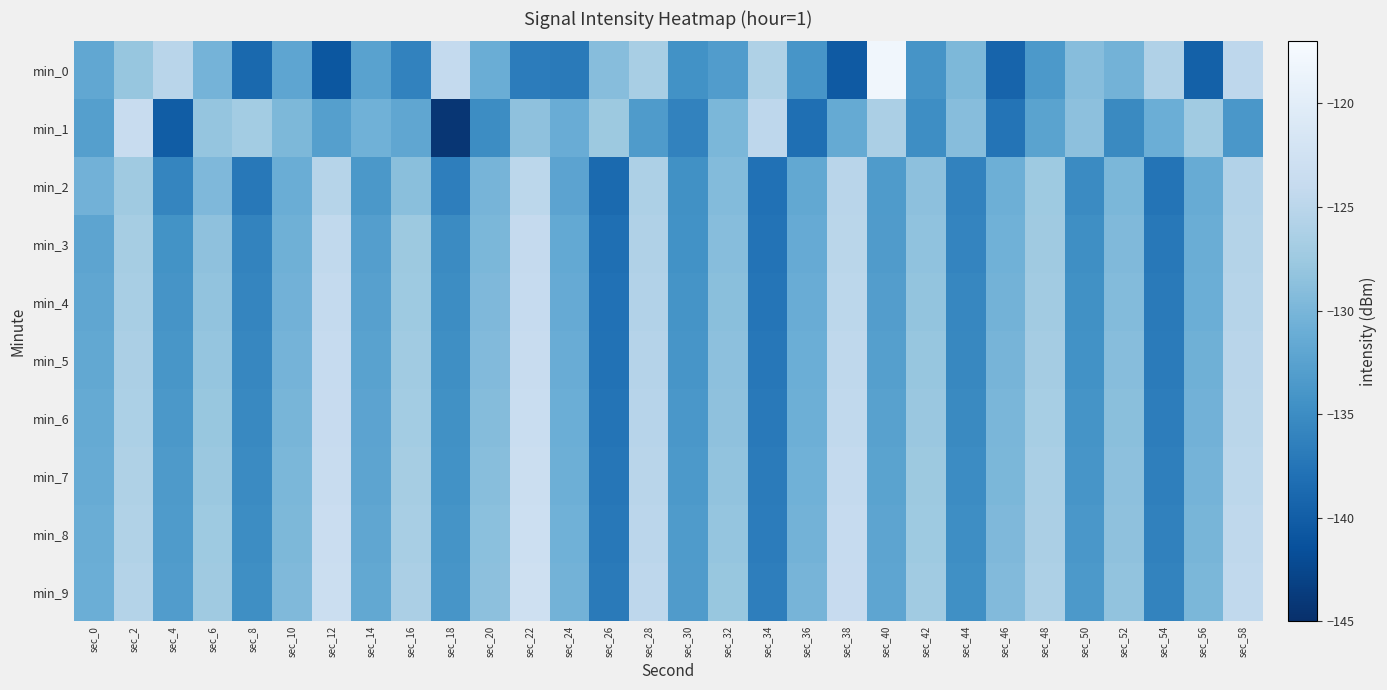

Reading right to left, transcribe all the data shown in this chart.

min_0: sec_58=-124.7	sec_56=-139.7	sec_54=-126.0	sec_52=-130.4	sec_50=-129.1	sec_48=-133.6	sec_46=-139.3	sec_44=-129.7	sec_42=-134.1	sec_40=-117.9	sec_38=-140.5	sec_36=-134.0	sec_34=-126.0	sec_32=-133.1	sec_30=-134.5	sec_28=-126.5	sec_26=-129.1	sec_24=-137.0	sec_22=-136.8	sec_20=-131.1	sec_18=-124.2	sec_16=-136.1	sec_14=-132.4	sec_12=-140.7	sec_10=-132.0	sec_8=-138.8	sec_6=-130.3	sec_4=-125.1	sec_2=-128.0	sec_0=-131.8
min_1: sec_58=-133.8	sec_56=-127.2	sec_54=-130.9	sec_52=-135.3	sec_50=-128.7	sec_48=-132.4	sec_46=-137.6	sec_44=-129.1	sec_42=-134.9	sec_40=-126.3	sec_38=-131.5	sec_36=-138.2	sec_34=-124.7	sec_32=-129.8	sec_30=-136.1	sec_28=-133.4	sec_26=-127.6	sec_24=-131.2	sec_22=-128.5	sec_20=-135.0	sec_18=-144.3	sec_16=-131.9	sec_14=-130.6	sec_12=-132.8	sec_10=-129.7	sec_8=-127.0	sec_6=-128.1	sec_4=-140.1	sec_2=-123.6	sec_0=-132.8
min_2: sec_58=-125.7	sec_56=-131.3	sec_54=-137.6	sec_52=-129.9	sec_50=-135.2	sec_48=-127.5	sec_46=-130.8	sec_44=-136.1	sec_42=-128.6	sec_40=-133.4	sec_38=-125.2	sec_36=-131.7	sec_34=-137.9	sec_32=-129.3	sec_30=-134.6	sec_28=-126.1	sec_26=-138.7	sec_24=-132.3	sec_22=-124.8	sec_20=-130.2	sec_18=-136.5	sec_16=-128.9	sec_14=-133.7	sec_12=-125.4	sec_10=-131.1	sec_8=-137.2	sec_6=-129.6	sec_4=-135.8	sec_2=-127.3	sec_0=-130.5
min_3: sec_58=-125.6	sec_56=-131.1	sec_54=-137.2	sec_52=-129.5	sec_50=-134.8	sec_48=-127.3	sec_46=-130.6	sec_44=-135.9	sec_42=-128.4	sec_40=-133.2	sec_38=-125.0	sec_36=-131.4	sec_34=-137.7	sec_32=-129.1	sec_30=-134.4	sec_28=-125.9	sec_26=-138.2	sec_24=-131.6	sec_22=-124.1	sec_20=-129.8	sec_18=-135.2	sec_16=-127.6	sec_14=-132.9	sec_12=-124.4	sec_10=-130.7	sec_8=-136.0	sec_6=-128.5	sec_4=-134.3	sec_2=-126.8	sec_0=-132.1
min_4: sec_58=-125.4	sec_56=-130.9	sec_54=-137.0	sec_52=-129.3	sec_50=-134.6	sec_48=-127.1	sec_46=-130.4	sec_44=-135.7	sec_42=-128.2	sec_40=-133.0	sec_38=-124.8	sec_36=-131.2	sec_34=-137.5	sec_32=-128.9	sec_30=-134.2	sec_28=-125.7	sec_26=-138.0	sec_24=-131.4	sec_22=-123.9	sec_20=-129.6	sec_18=-135.0	sec_16=-127.4	sec_14=-132.7	sec_12=-124.2	sec_10=-130.5	sec_8=-135.8	sec_6=-128.3	sec_4=-134.1	sec_2=-126.6	sec_0=-131.9
min_5: sec_58=-125.2	sec_56=-130.7	sec_54=-136.8	sec_52=-129.1	sec_50=-134.4	sec_48=-126.9	sec_46=-130.2	sec_44=-135.5	sec_42=-128.0	sec_40=-132.8	sec_38=-124.6	sec_36=-131.0	sec_34=-137.3	sec_32=-128.7	sec_30=-134.0	sec_28=-125.5	sec_26=-137.8	sec_24=-131.2	sec_22=-123.7	sec_20=-129.4	sec_18=-134.8	sec_16=-127.2	sec_14=-132.5	sec_12=-124.0	sec_10=-130.3	sec_8=-135.6	sec_6=-128.1	sec_4=-133.9	sec_2=-126.4	sec_0=-131.7
min_6: sec_58=-125.0	sec_56=-130.5	sec_54=-136.6	sec_52=-128.9	sec_50=-134.2	sec_48=-126.7	sec_46=-130.0	sec_44=-135.3	sec_42=-127.8	sec_40=-132.6	sec_38=-124.4	sec_36=-130.8	sec_34=-137.1	sec_32=-128.5	sec_30=-133.8	sec_28=-125.3	sec_26=-137.6	sec_24=-131.0	sec_22=-123.5	sec_20=-129.2	sec_18=-134.6	sec_16=-127.0	sec_14=-132.3	sec_12=-123.8	sec_10=-130.1	sec_8=-135.4	sec_6=-127.9	sec_4=-133.7	sec_2=-126.2	sec_0=-131.5
min_7: sec_58=-124.8	sec_56=-130.3	sec_54=-136.4	sec_52=-128.7	sec_50=-134.0	sec_48=-126.5	sec_46=-129.8	sec_44=-135.1	sec_42=-127.6	sec_40=-132.4	sec_38=-124.2	sec_36=-130.6	sec_34=-136.9	sec_32=-128.3	sec_30=-133.6	sec_28=-125.1	sec_26=-137.4	sec_24=-130.8	sec_22=-123.3	sec_20=-129.0	sec_18=-134.4	sec_16=-126.8	sec_14=-132.1	sec_12=-123.6	sec_10=-129.9	sec_8=-135.2	sec_6=-127.7	sec_4=-133.5	sec_2=-126.0	sec_0=-131.3
min_8: sec_58=-124.6	sec_56=-130.1	sec_54=-136.2	sec_52=-128.5	sec_50=-133.8	sec_48=-126.3	sec_46=-129.6	sec_44=-134.9	sec_42=-127.4	sec_40=-132.2	sec_38=-124.0	sec_36=-130.4	sec_34=-136.7	sec_32=-128.1	sec_30=-133.4	sec_28=-124.9	sec_26=-137.2	sec_24=-130.6	sec_22=-123.1	sec_20=-128.8	sec_18=-134.2	sec_16=-126.6	sec_14=-131.9	sec_12=-123.4	sec_10=-129.7	sec_8=-135.0	sec_6=-127.5	sec_4=-133.3	sec_2=-125.8	sec_0=-131.1
min_9: sec_58=-124.4	sec_56=-129.9	sec_54=-136.0	sec_52=-128.3	sec_50=-133.6	sec_48=-126.1	sec_46=-129.4	sec_44=-134.7	sec_42=-127.2	sec_40=-132.0	sec_38=-123.8	sec_36=-130.2	sec_34=-136.5	sec_32=-127.9	sec_30=-133.2	sec_28=-124.7	sec_26=-137.0	sec_24=-130.4	sec_22=-122.9	sec_20=-128.6	sec_18=-134.0	sec_16=-126.4	sec_14=-131.7	sec_12=-123.2	sec_10=-129.5	sec_8=-134.8	sec_6=-127.3	sec_4=-133.1	sec_2=-125.6	sec_0=-130.9